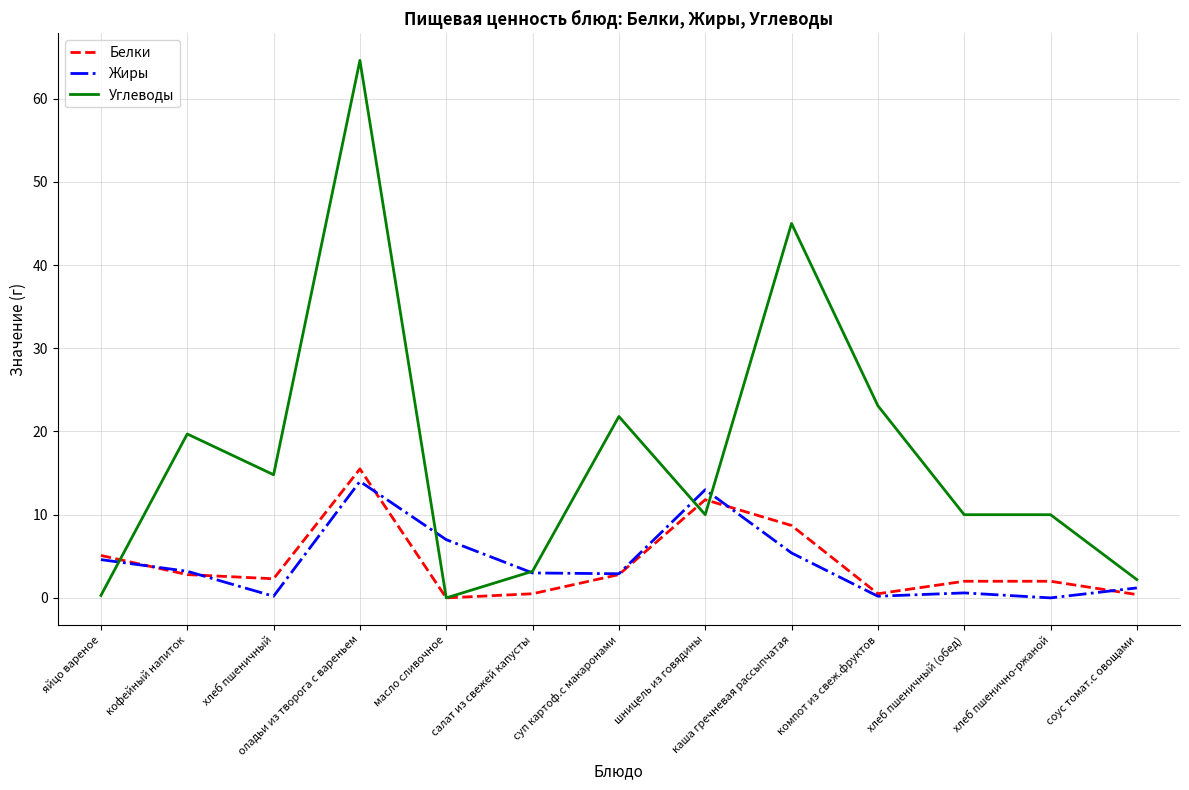

True or false: Углеводы has a value of 10.0 at хлеб пшеничный (обед).

True